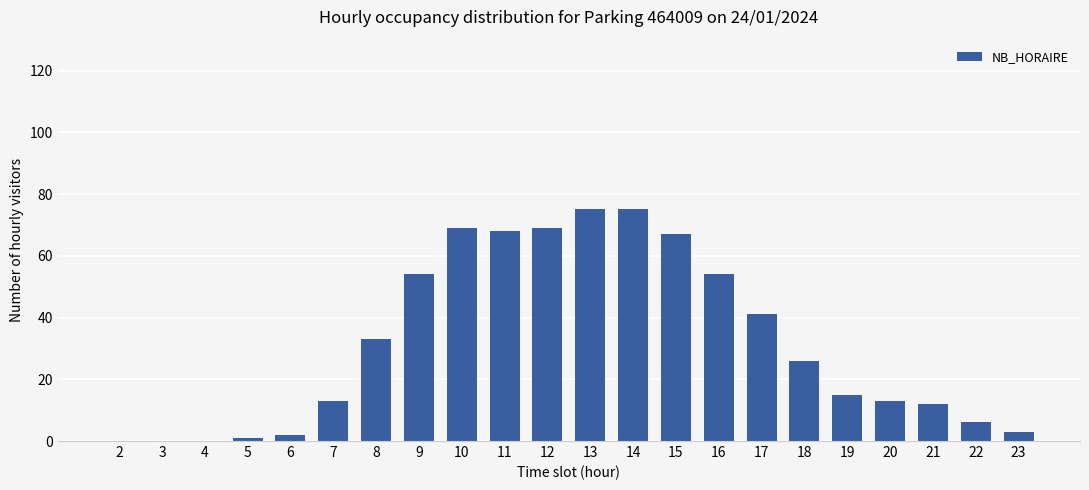

Is it true that the value at 15 is 67?

True